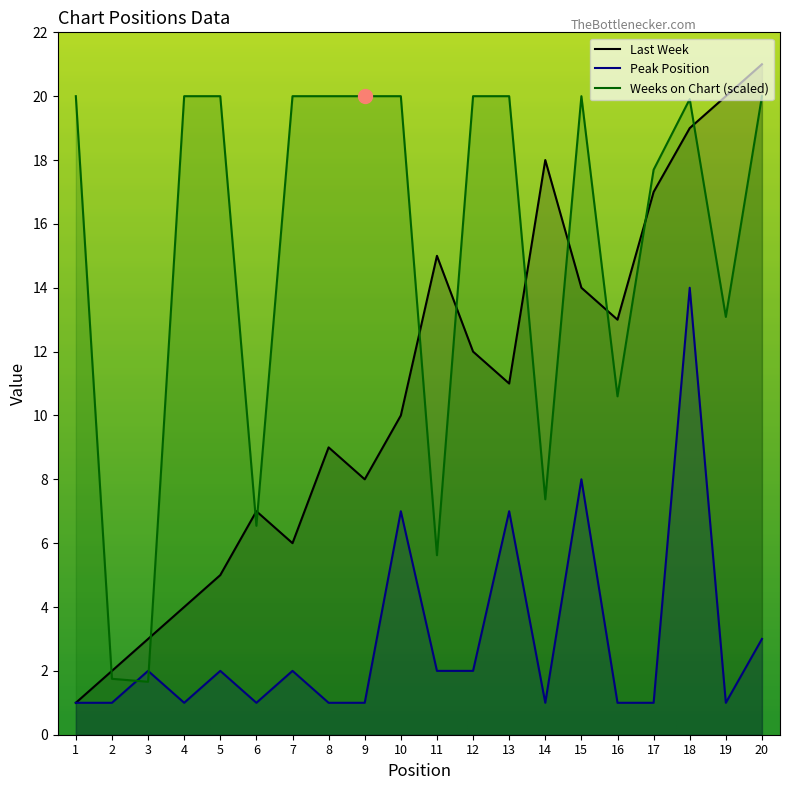

The value of Weeks on Chart at 9 is 20.0. True or false?

True